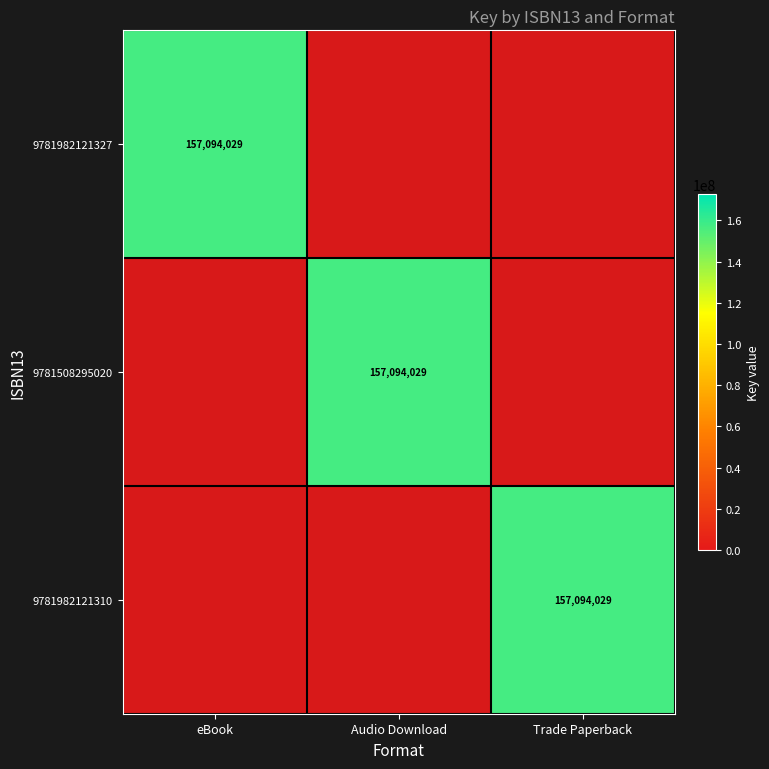

How many data points does each series have?

3